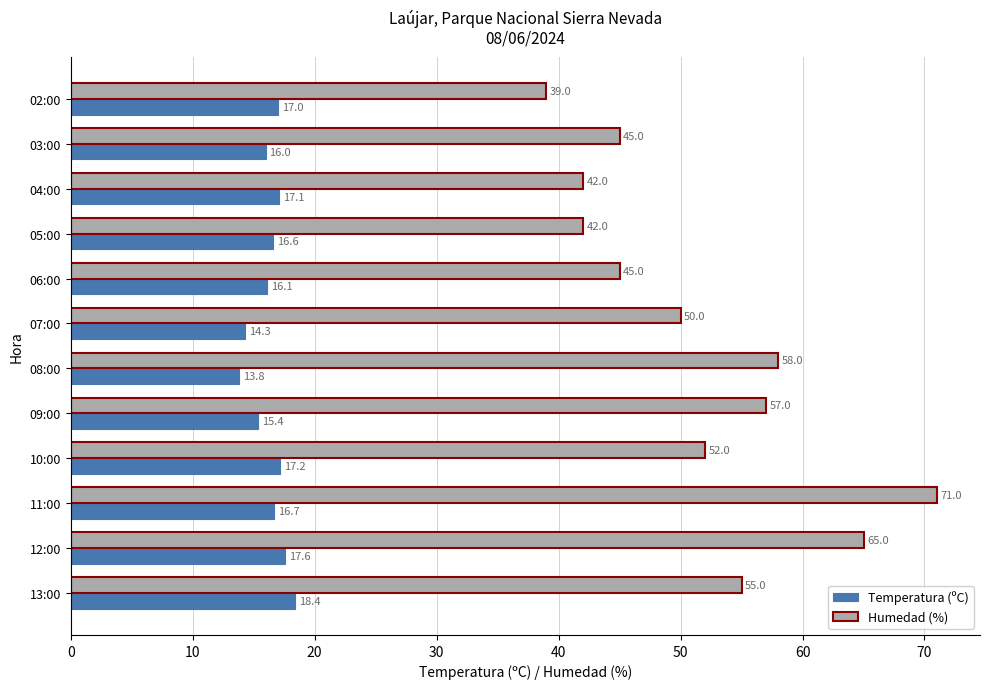

How many values in the Humedad (%) series are below 52?

6